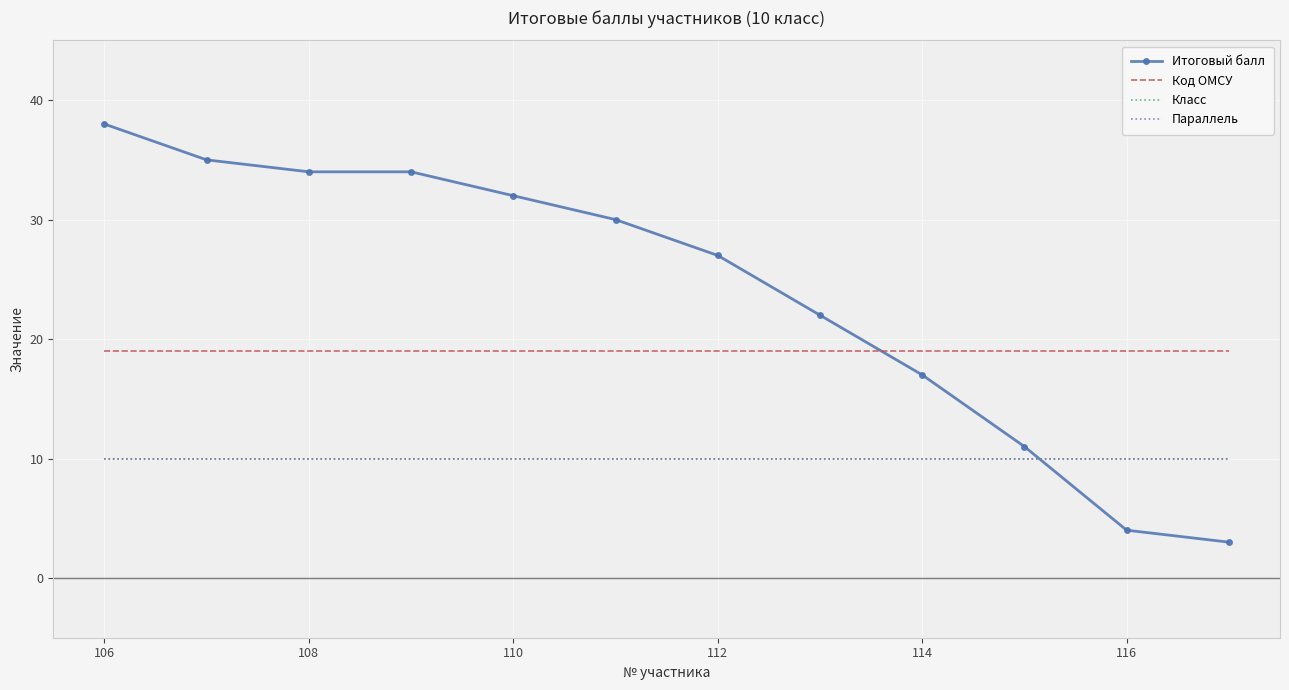

True or false: Параллель and Код ОМСУ intersect in this chart.

False